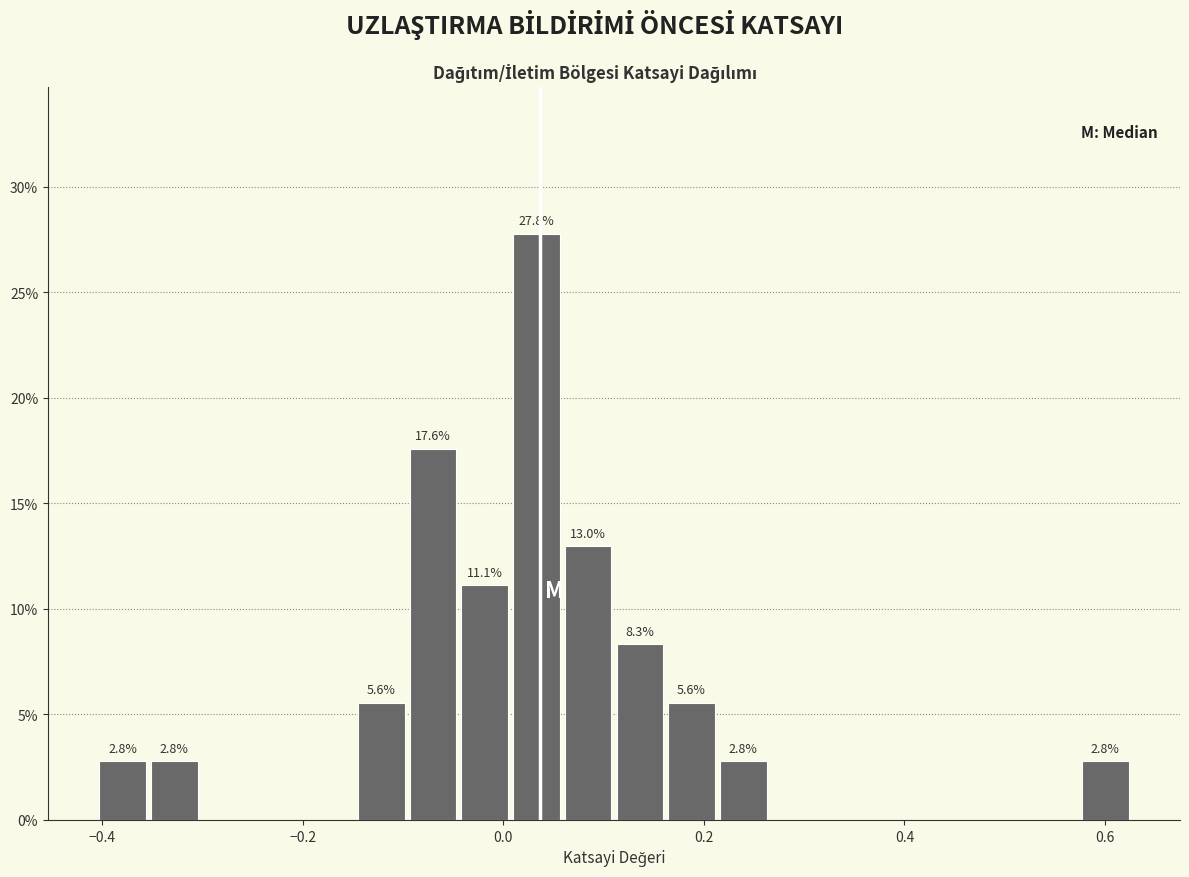

Read against the x-axis, roughly where is the centre of the tallest bar?

0.04